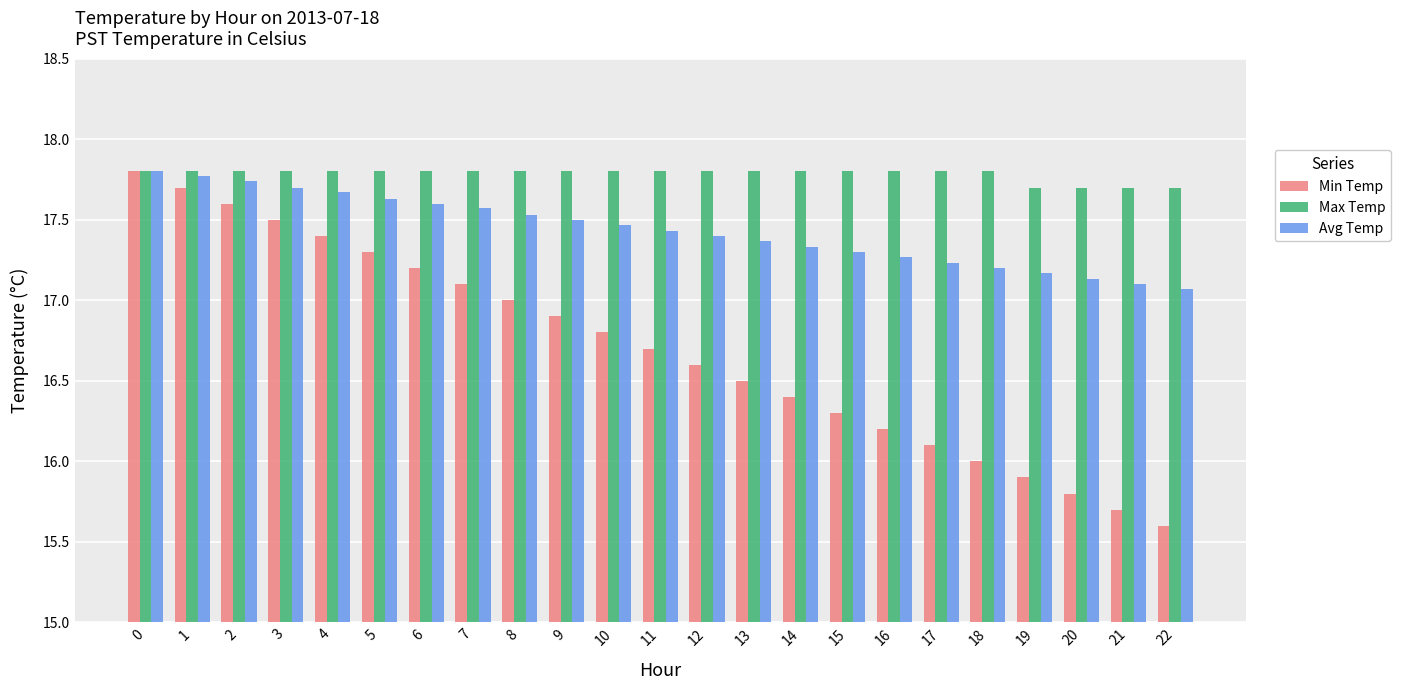

What is the value of the Avg Temp bar at the 14th from the left?

17.4